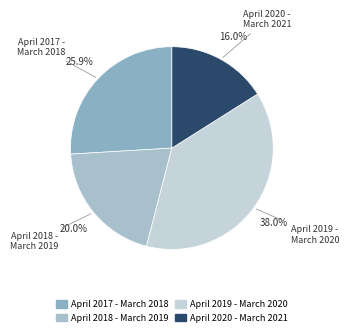

Is there a majority slice in this chart?

No